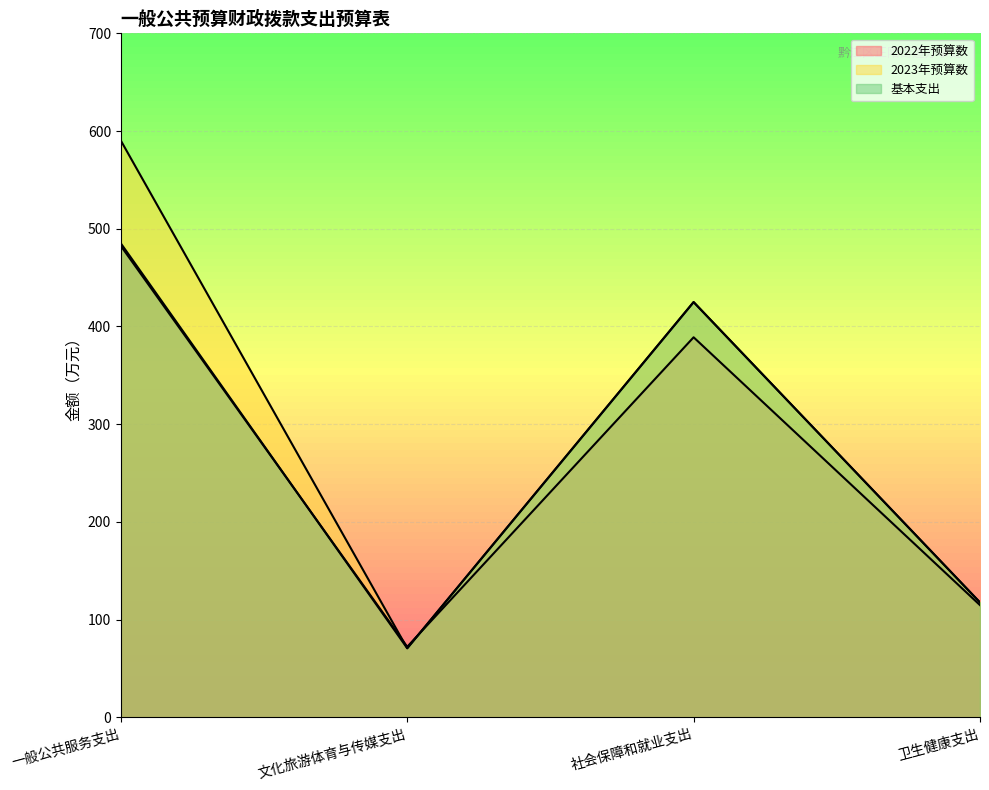

How many categories are shown in the chart?

4